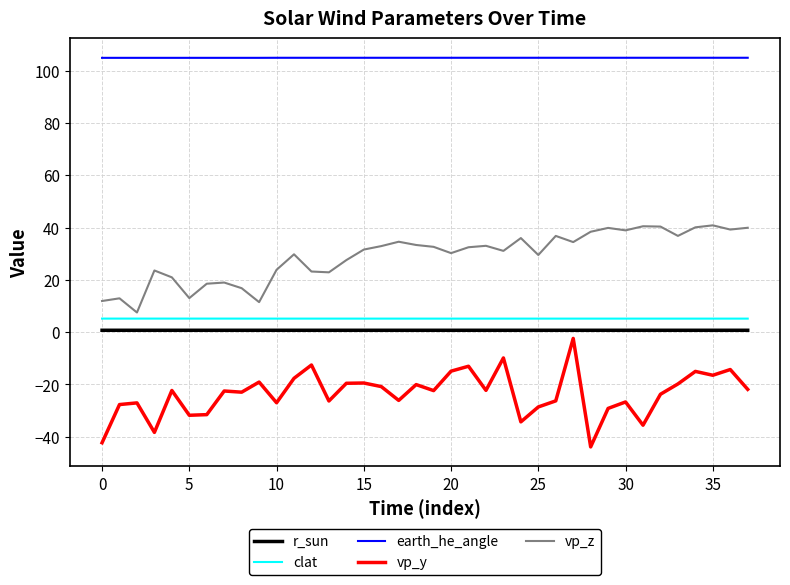

What is the difference between the maximum and minimum values in the vp_z series?

33.3